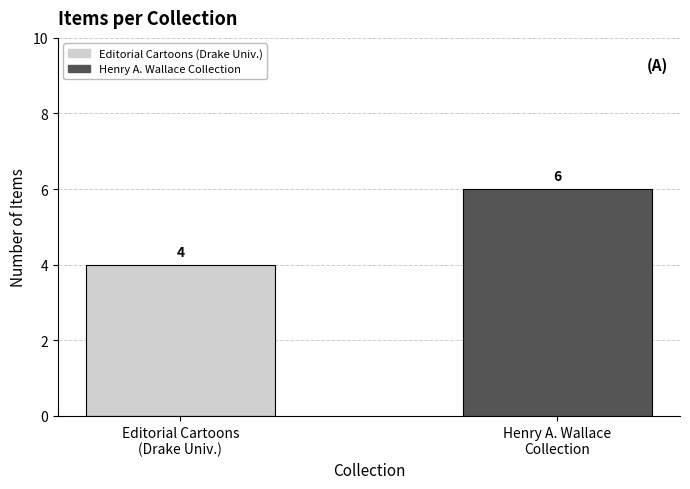

Rank the categories by value from highest to lowest.

Henry A. Wallace
Collection, Editorial Cartoons
(Drake Univ.)